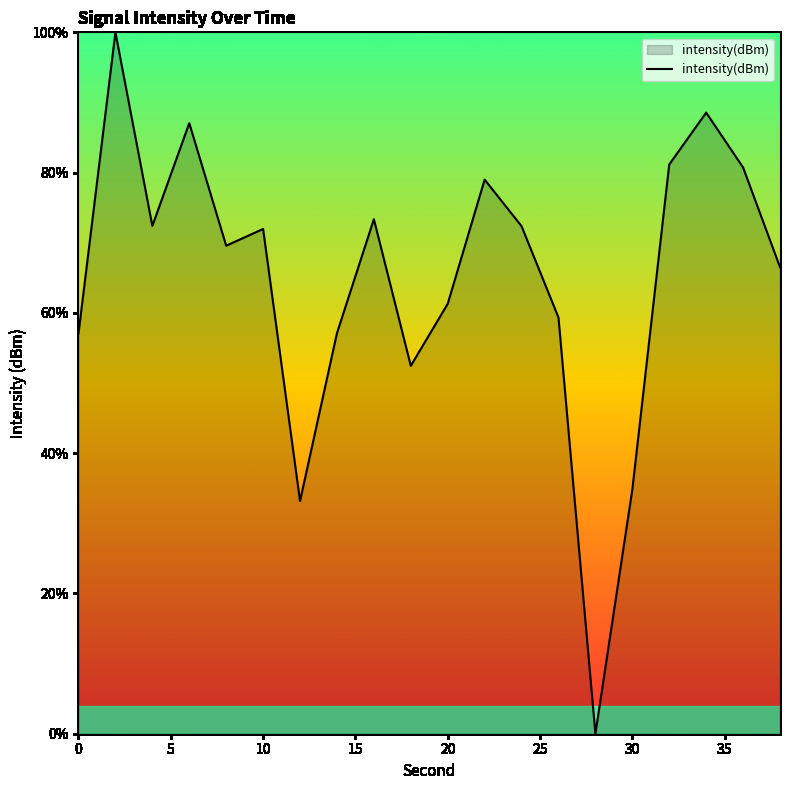

What is the difference between the maximum and minimum values?

100.0